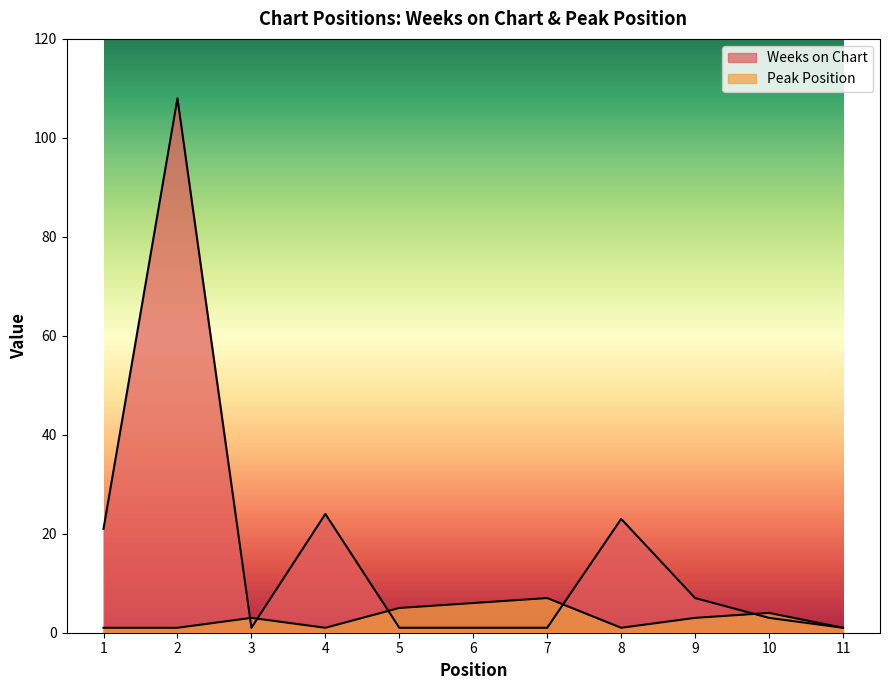

Rank the categories by Weeks on Chart value from highest to lowest.

2, 4, 8, 1, 9, 10, 3, 5, 6, 7, 11